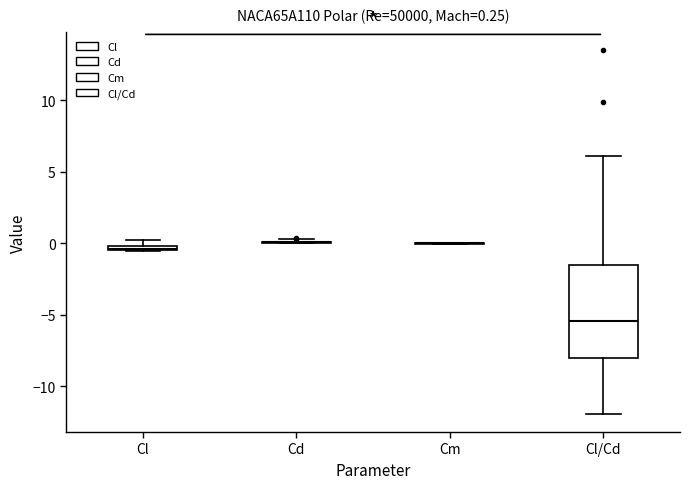

Which box is the tallest, from its lower edge to its upper edge?

Cl/Cd